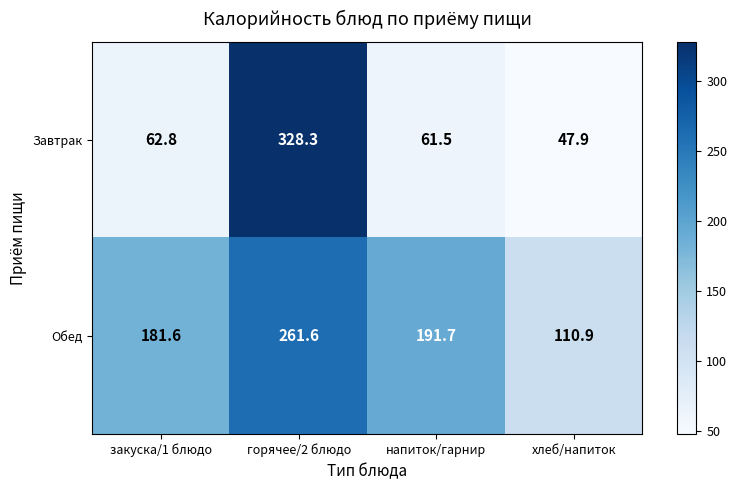

How many categories are shown in the chart?

4